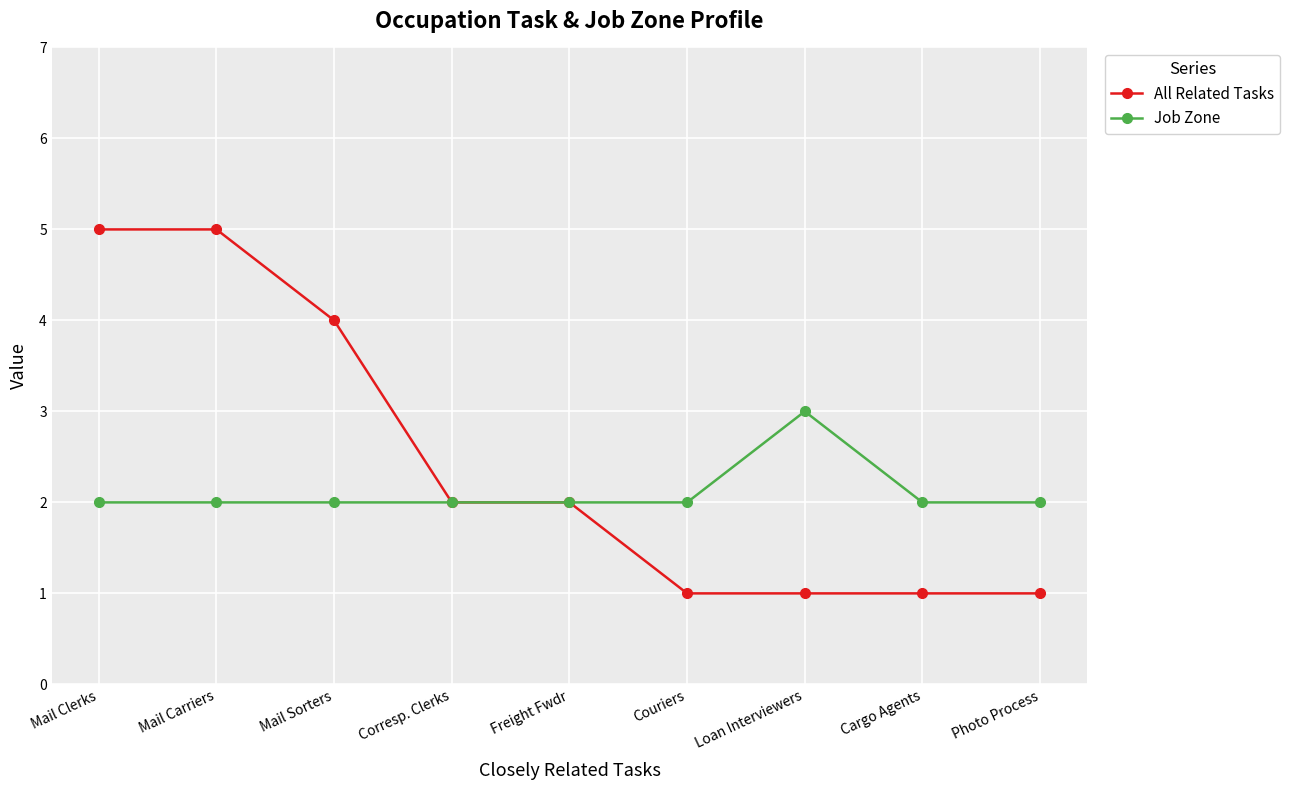

What is the difference between the maximum and minimum values in the All Related Tasks series?

4